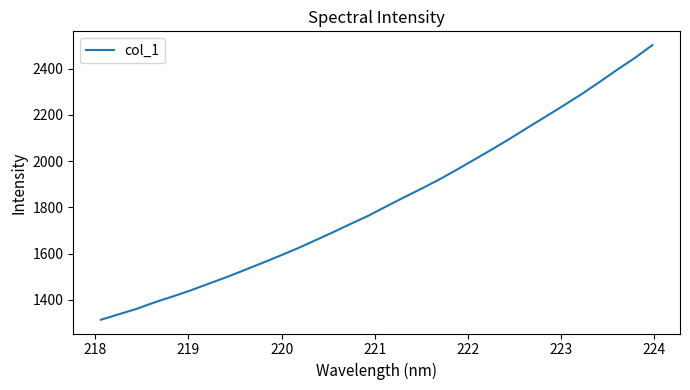

What is the difference between the maximum and minimum values?

1189.2